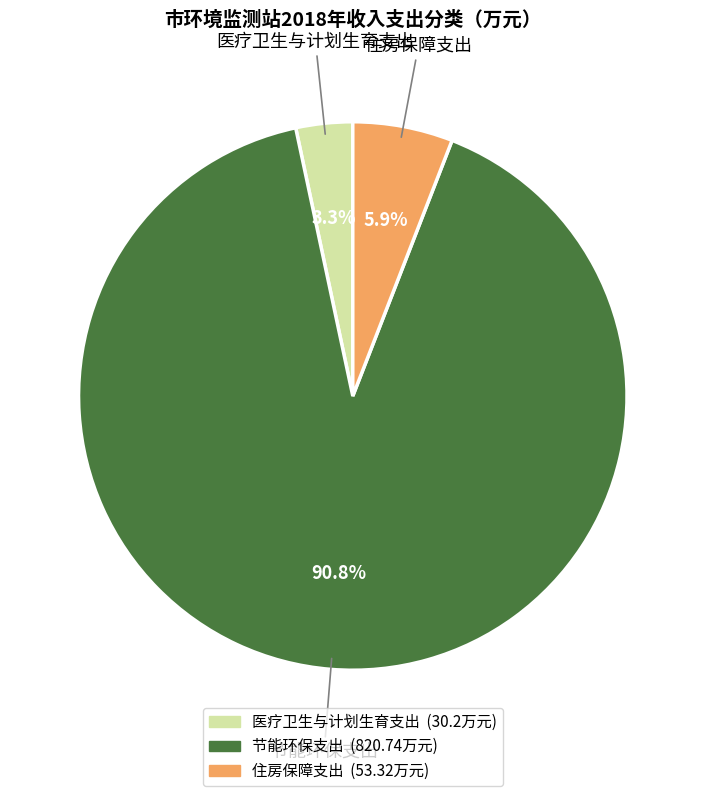

Which slice is the smallest?

医疗卫生与计划生育支出